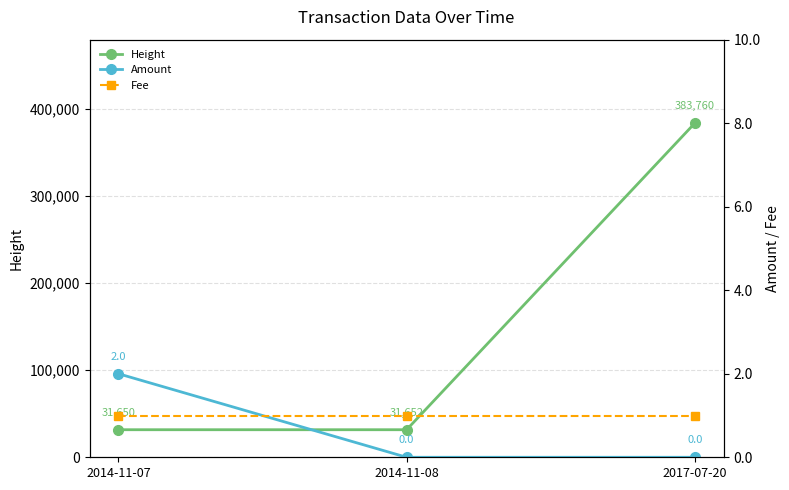

Reading left to right, what are all the values shown in this chart?

Height: 31650	31652	383760
Amount: 2	0	0
Fee: 1	1	1